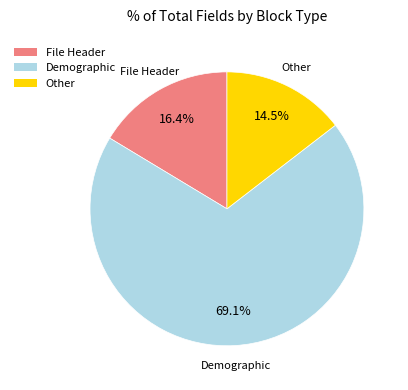

What is the smallest slice in the pie chart?

Other